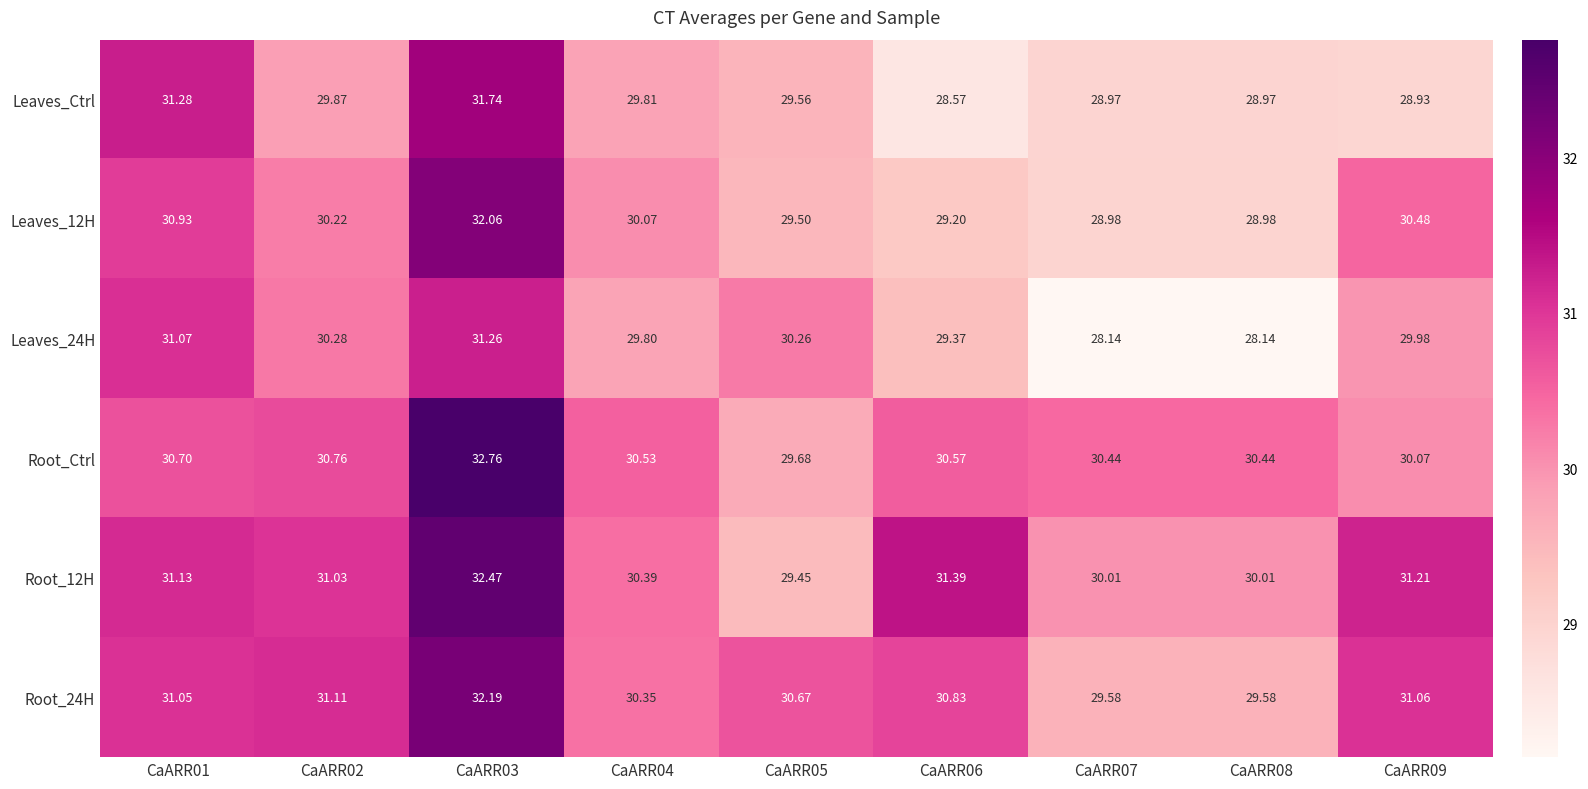

Is the value of Root_12H at CaARR09 greater than the value of Leaves_12H at CaARR08?

Yes